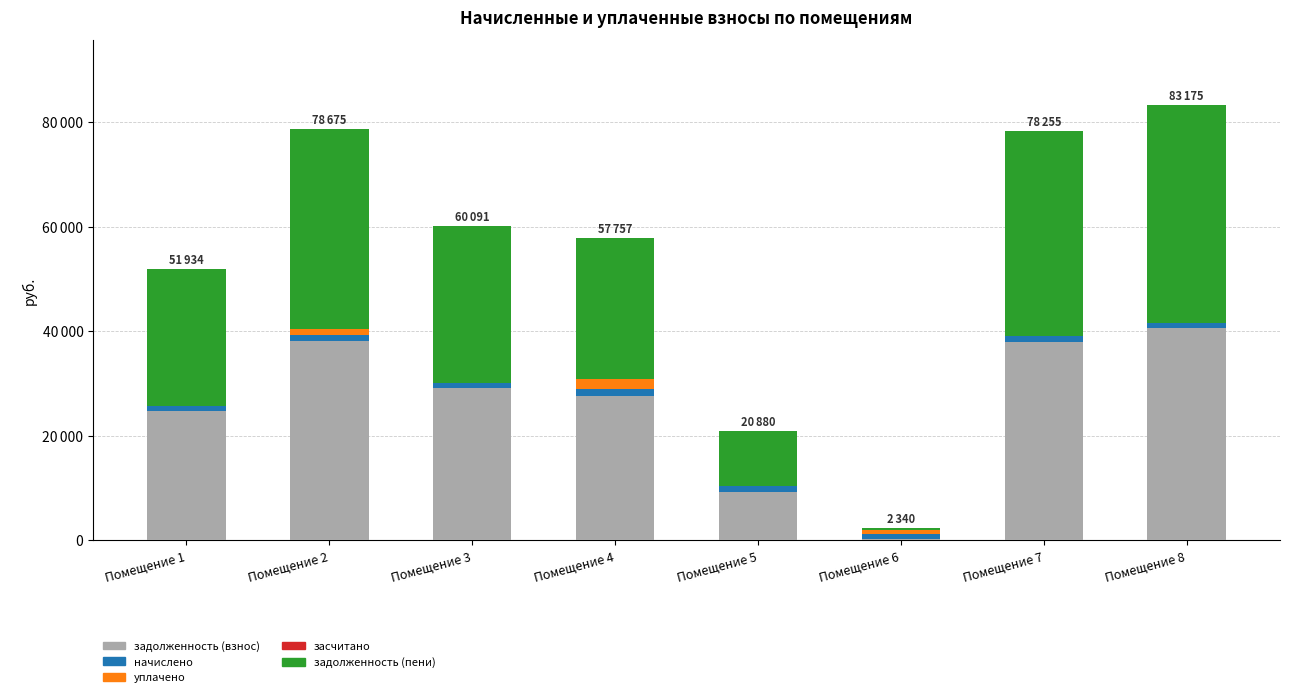

Are the bars horizontal?

No